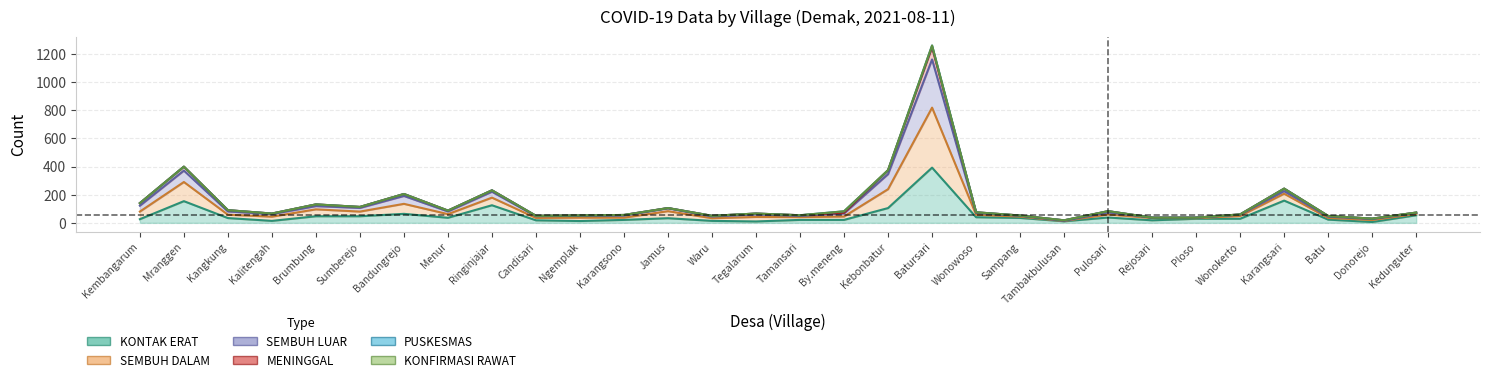

What is the sum of the SEMBUH DALAM values at Kedunguter and Karangsono?

129